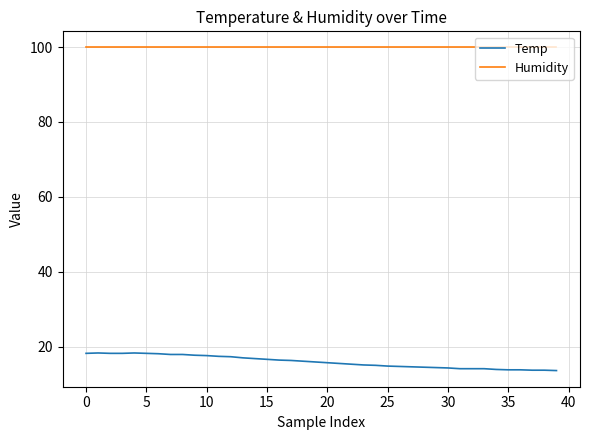

What are all the series names shown in the legend?

Temp, Humidity